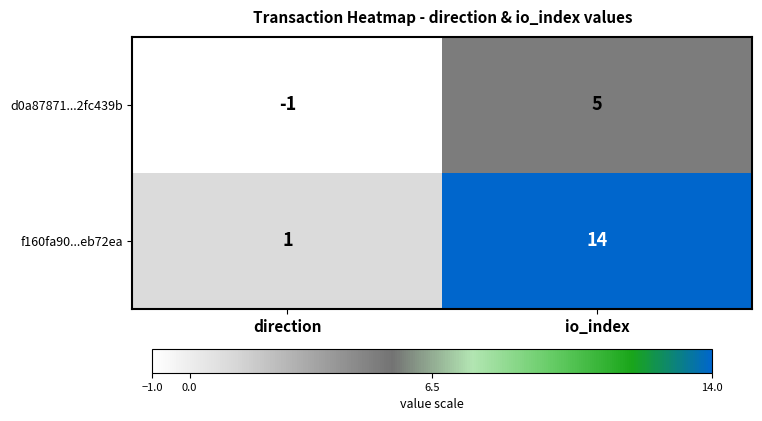

List the series in order of their overall mean, lowest first.

d0a87871...2fc439b, f160fa90...eb72ea